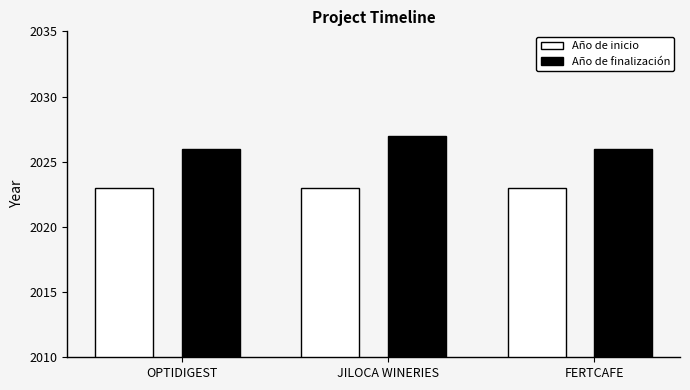

Which series has the widest spread of values?

Año de finalización